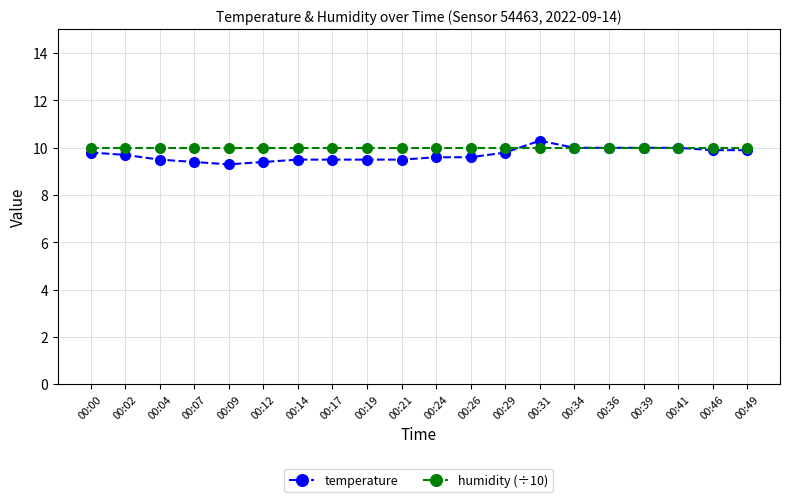

Is the value of humidity (÷10) at 00:26 greater than the value of temperature at 00:29?

Yes